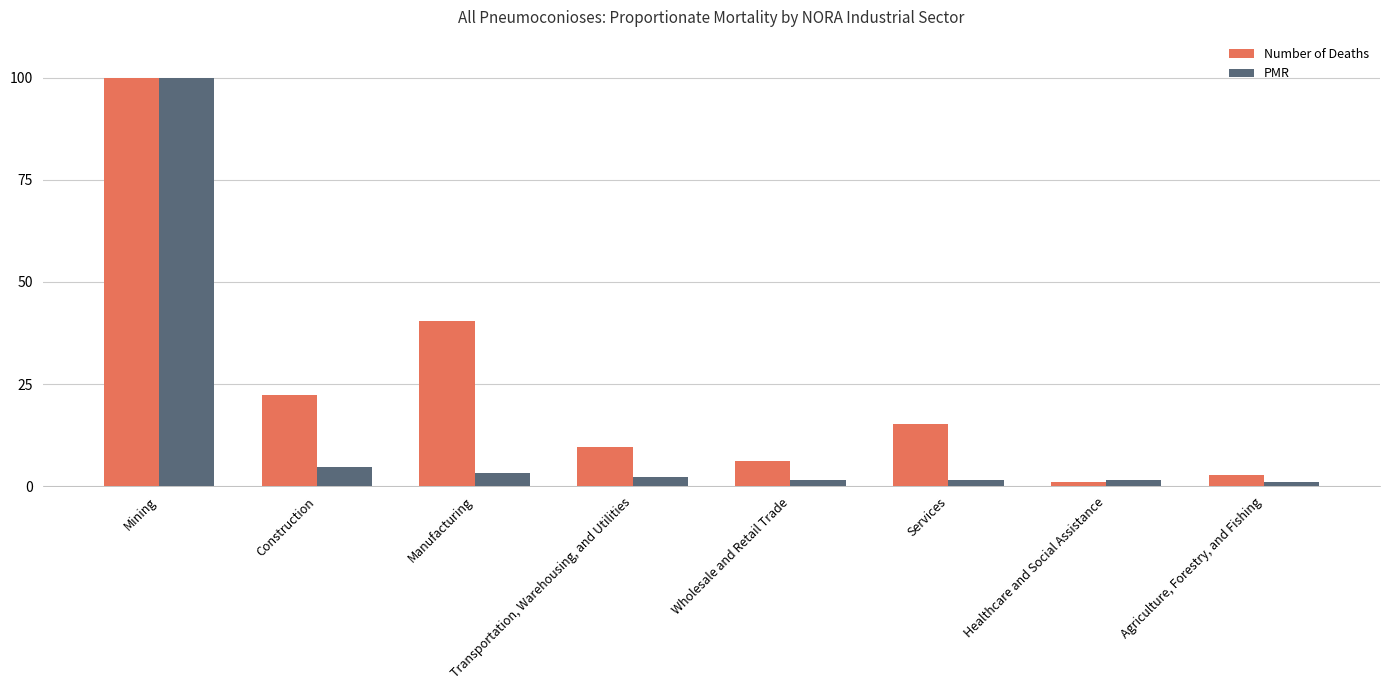

The value of Number of Deaths at Agriculture, Forestry, and Fishing is 2.8. True or false?

True